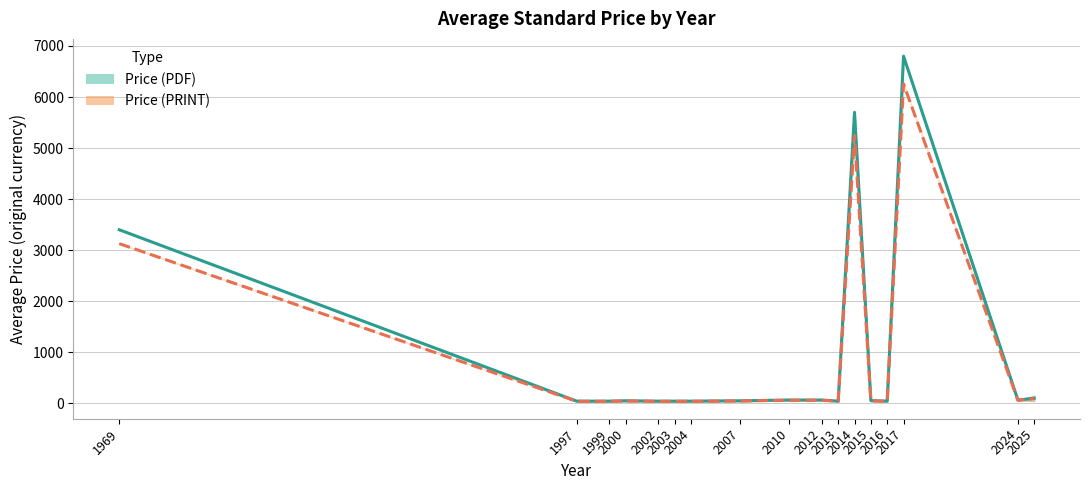

Count the number of categories in the chart.

17